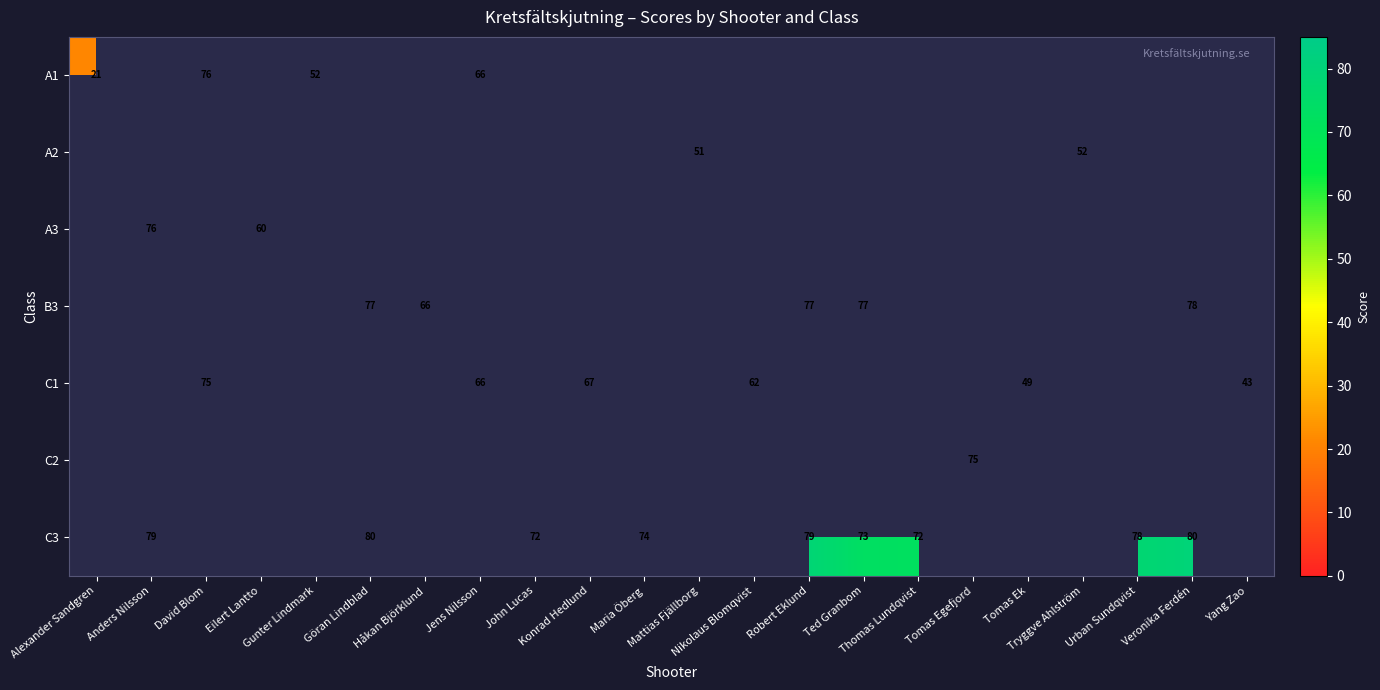

Which series has the widest spread of values?

A1